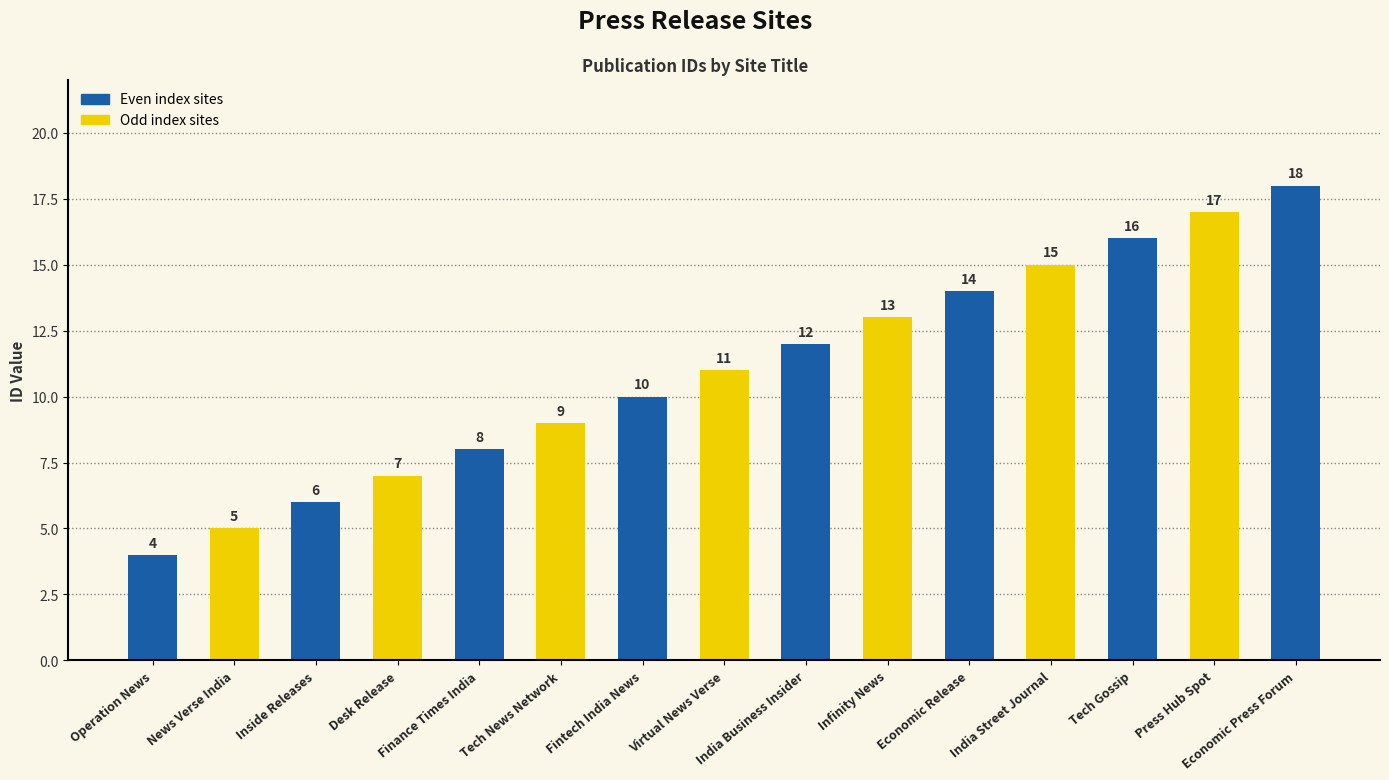

What is the sum of the values at Desk Release and News Verse India?

12